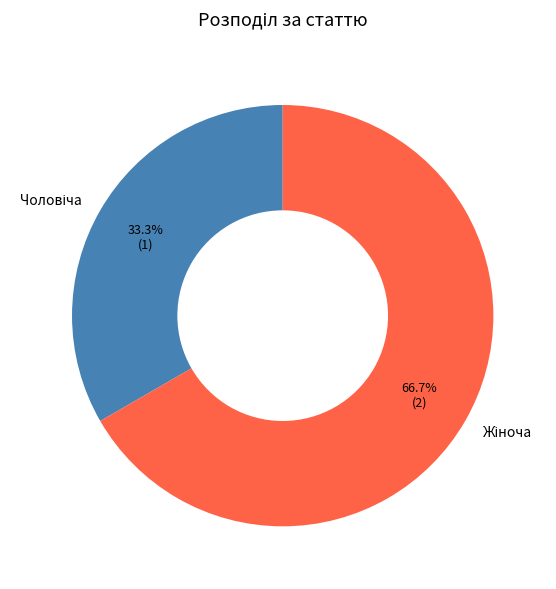

Does any single category account for the majority?

Yes